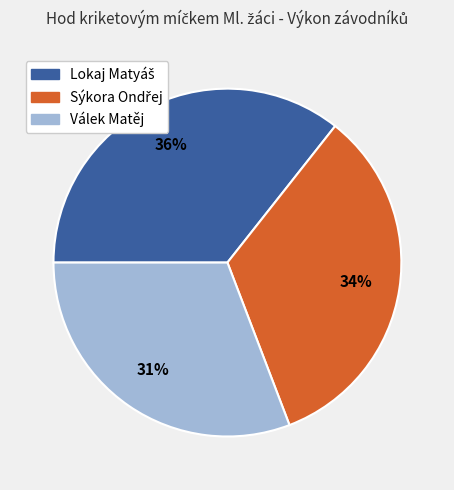

How many segments does this pie chart have?

3